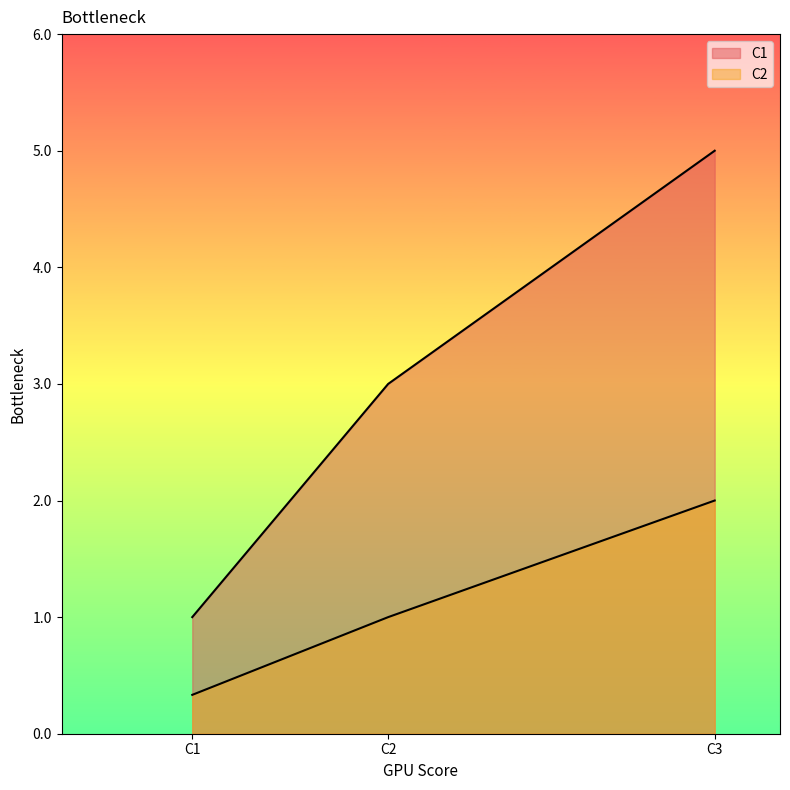

Rank the series at C1 from lowest to highest value.

C2, C1